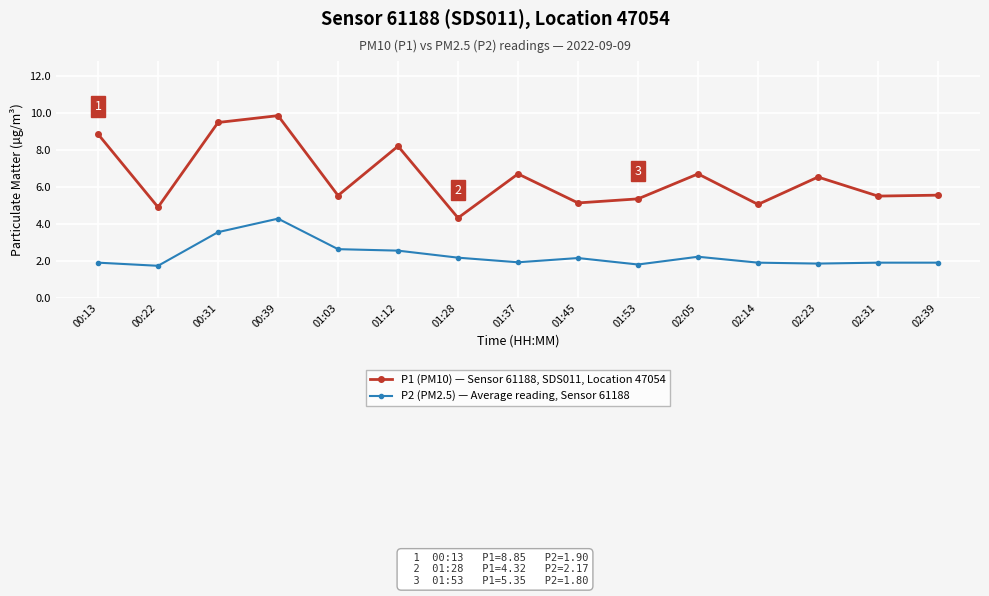

True or false: P1 (PM10) — Sensor 61188, SDS011, Location 47054 has a value of 4.3 at 01:28.

True